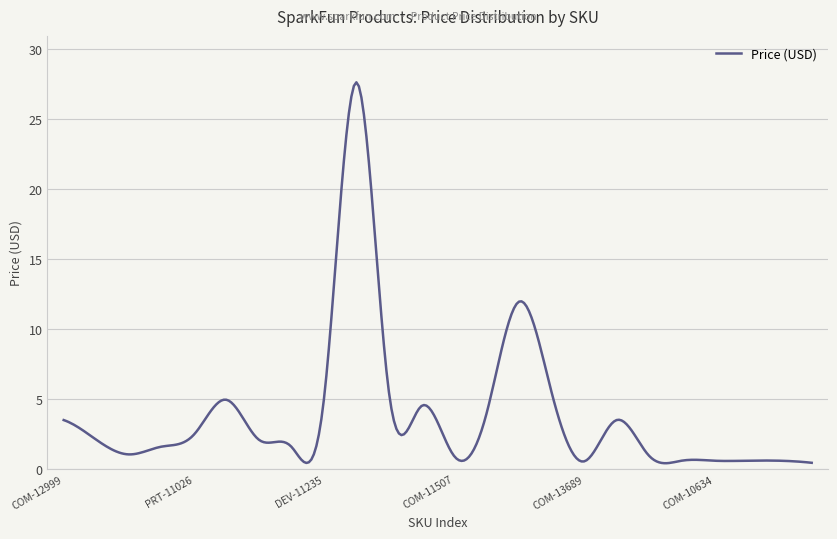

What is the maximum value shown in the chart?

27.6